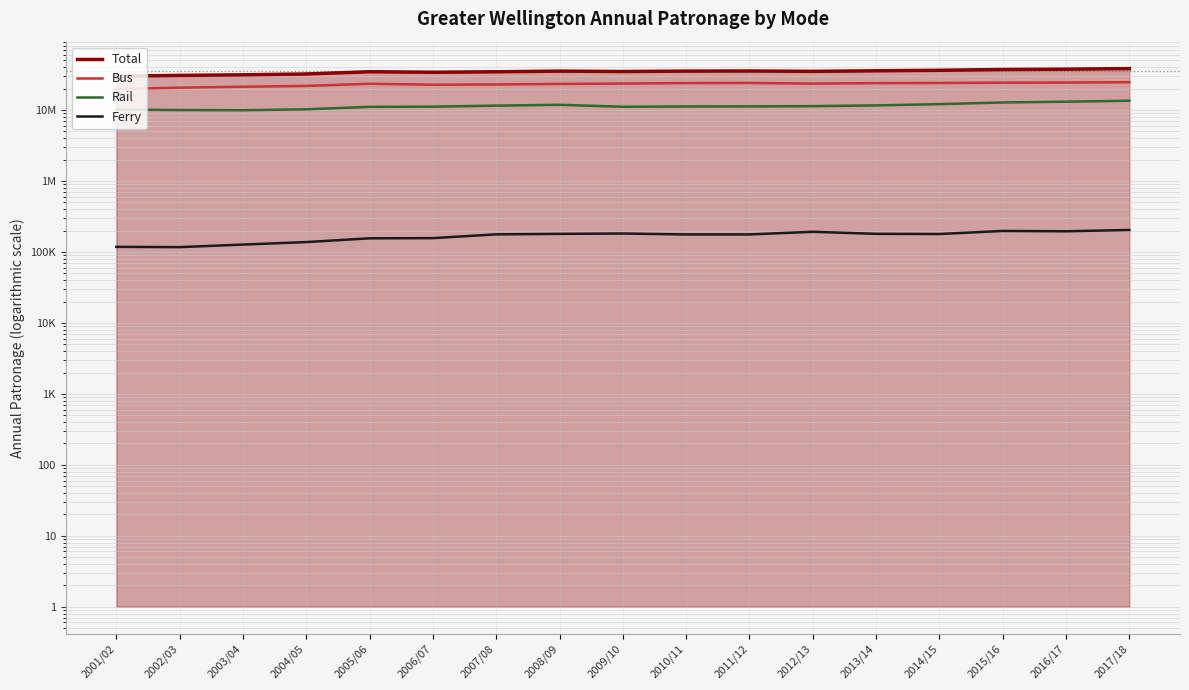

True or false: Total has a value of 35437048 at 2008/09.

True